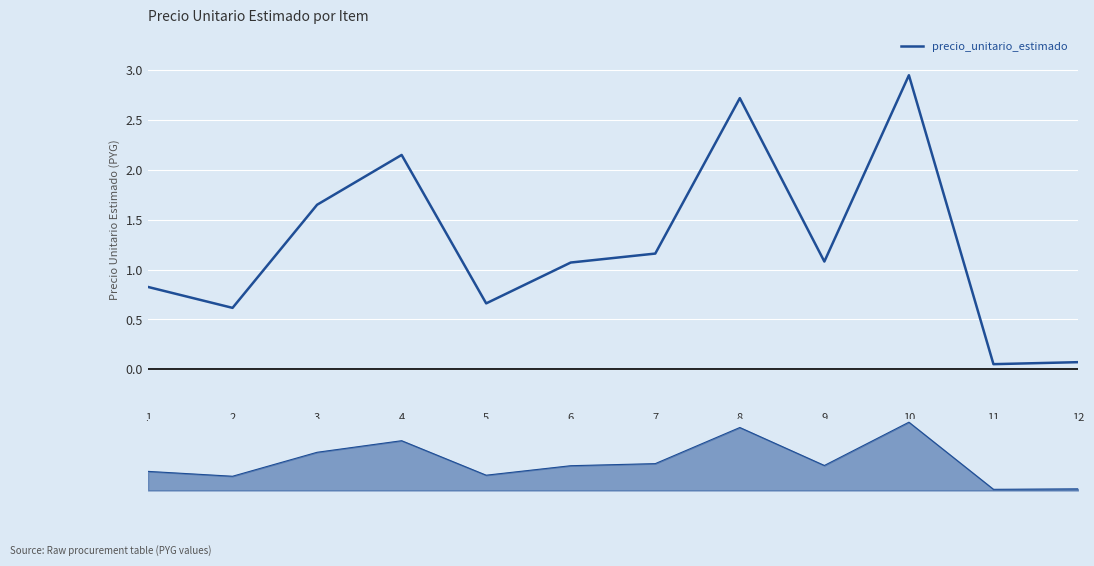

At which category does the chart reach its minimum across all series?

11